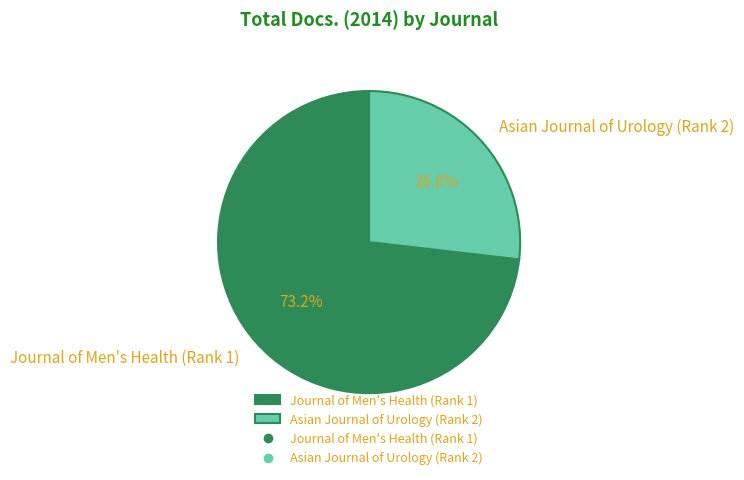

How many slices are in this pie chart?

2